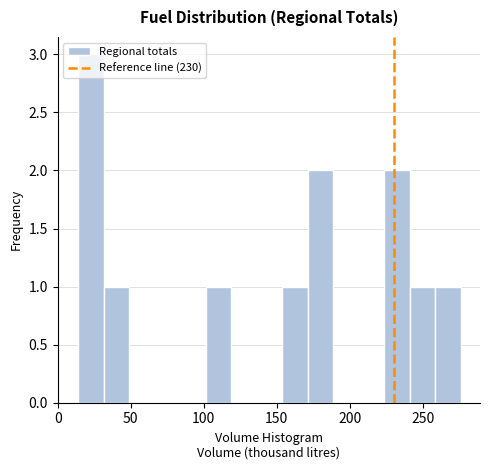

Around what value on the x-axis is the tallest bar? Give the approximate position of its centre, as read against the axis.

25